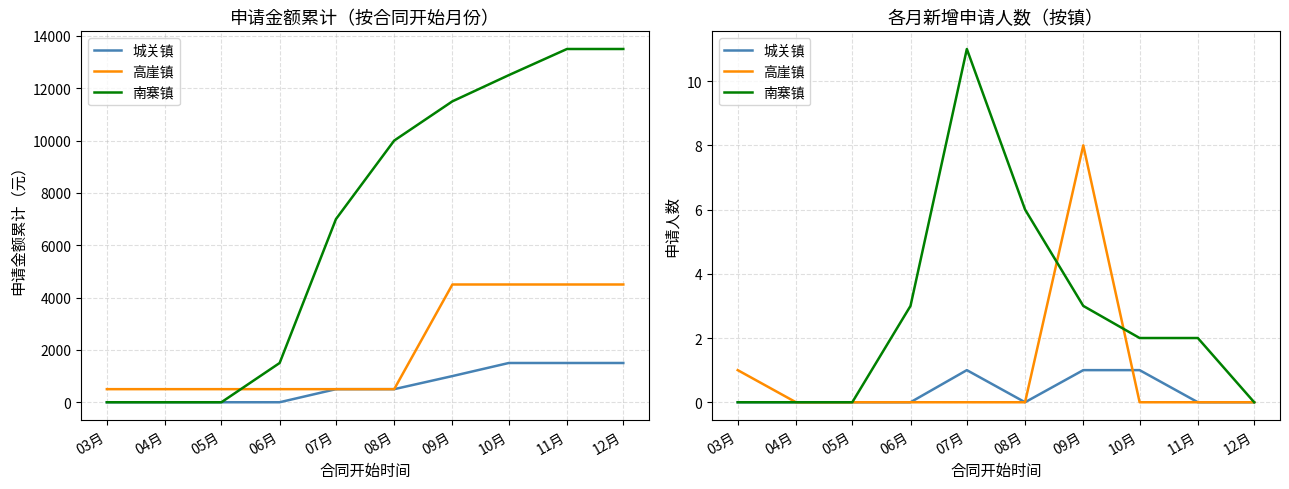

How many values in the 南寨镇 series exceed 2?

4